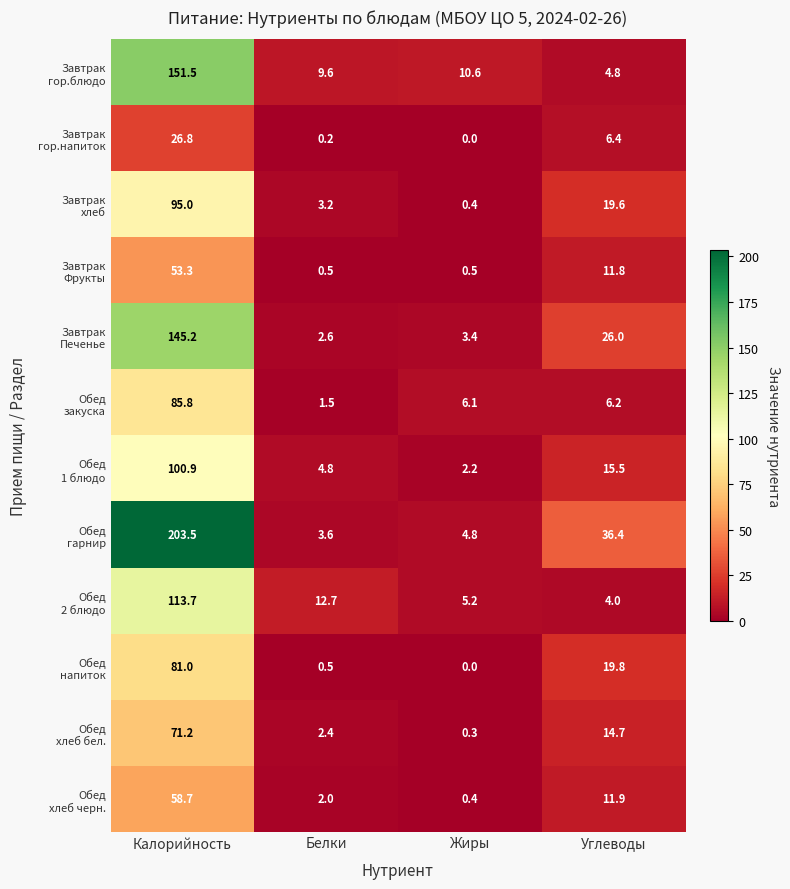

At which category is the sum across all series the highest?

Калорийность